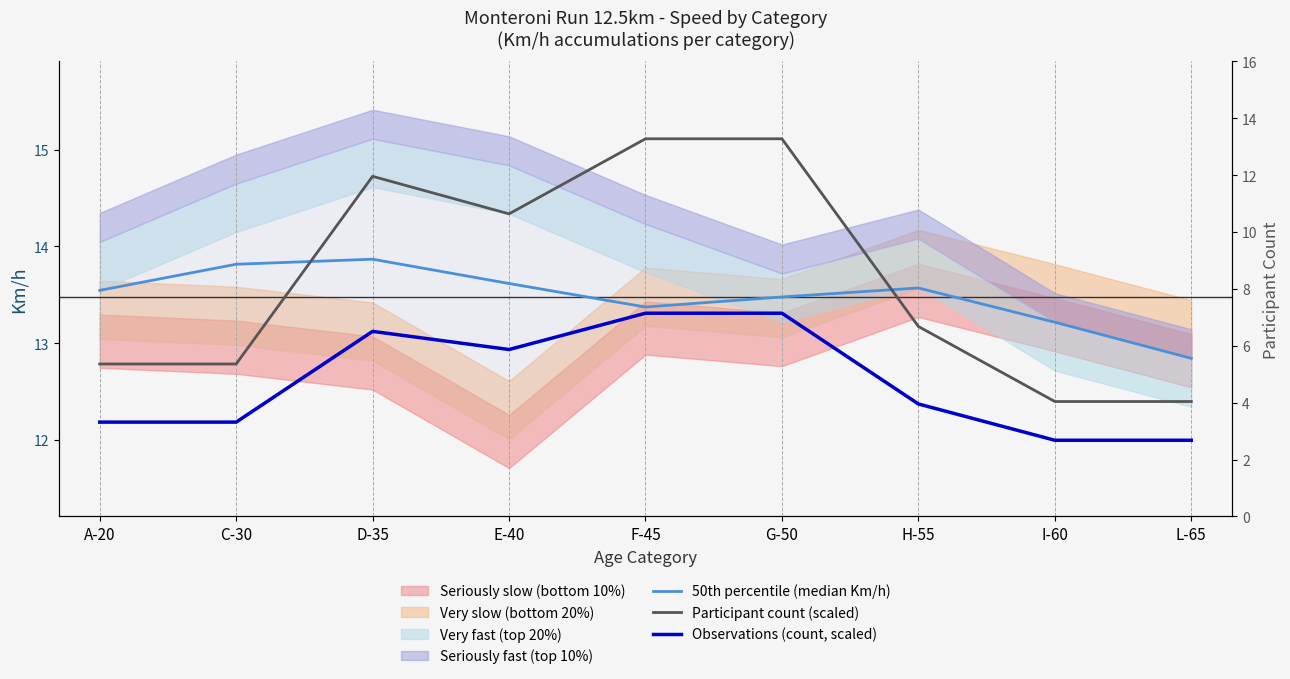

Which series changed the most between A-20 and C-30?

50th percentile (median Km/h)